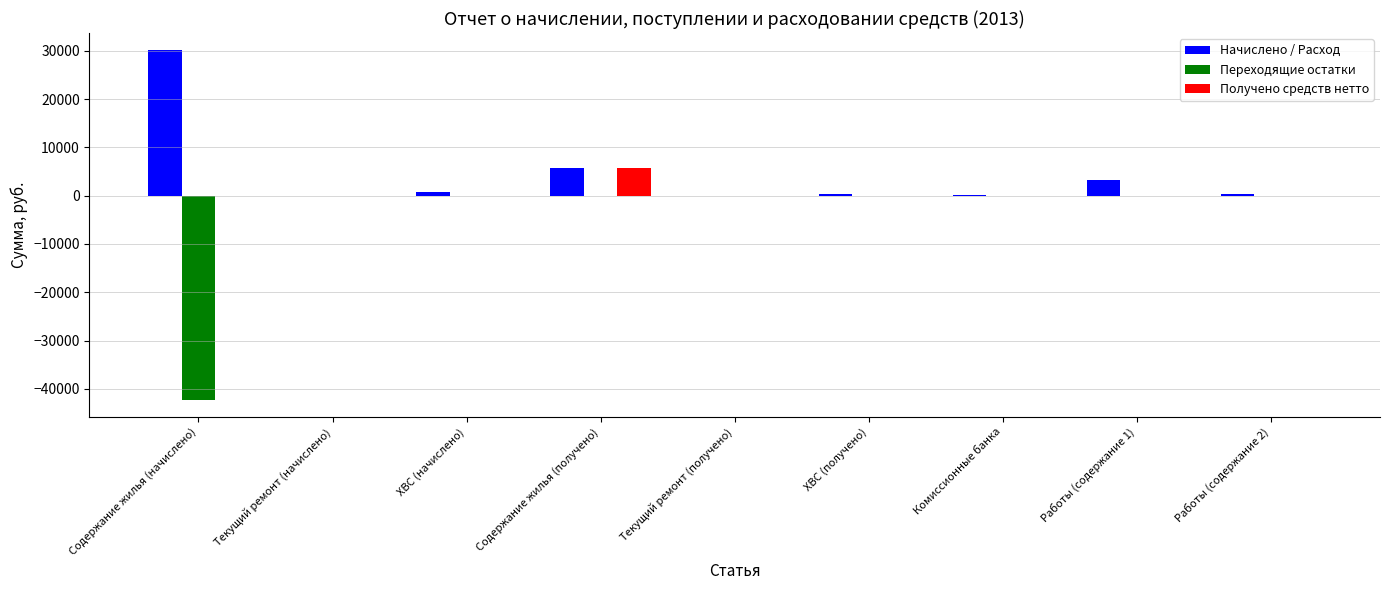

True or false: Переходящие остатки has a value of 0.0 at Комиссионные банка.

True